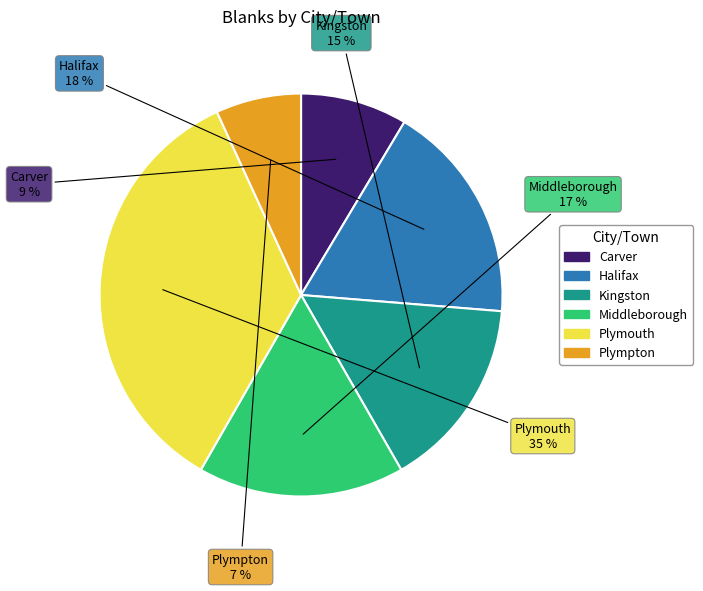

Which slice is the largest?

Plymouth